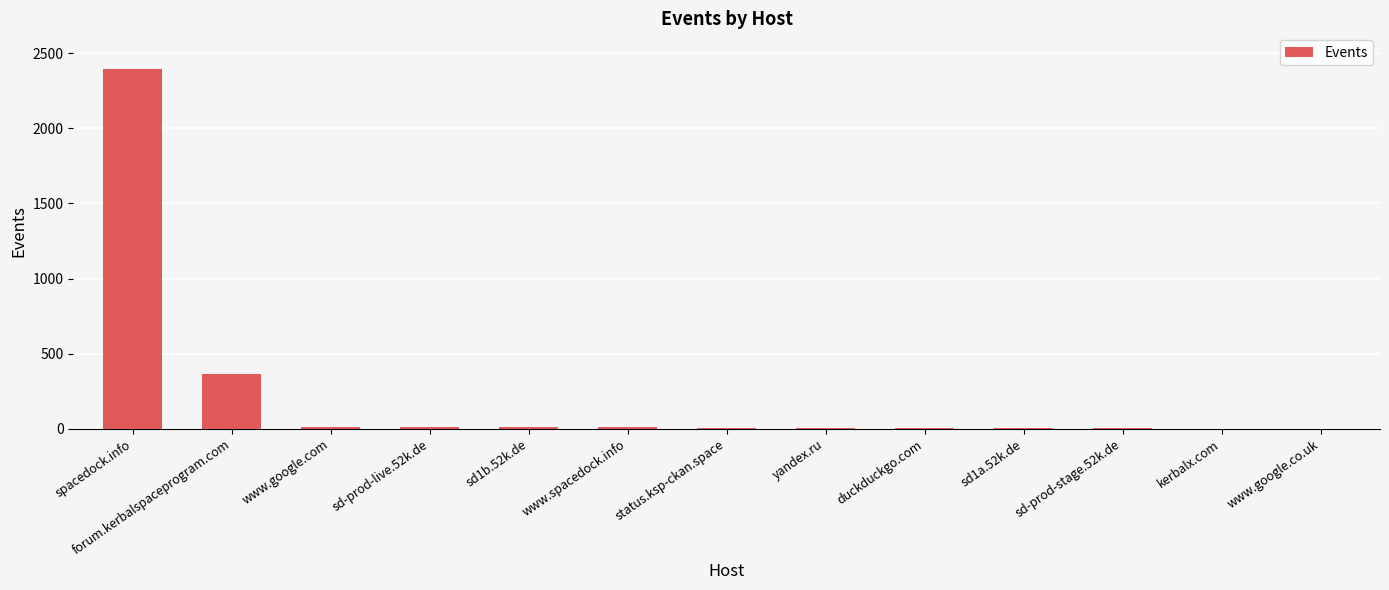

Which category has the highest value across all series?

spacedock.info